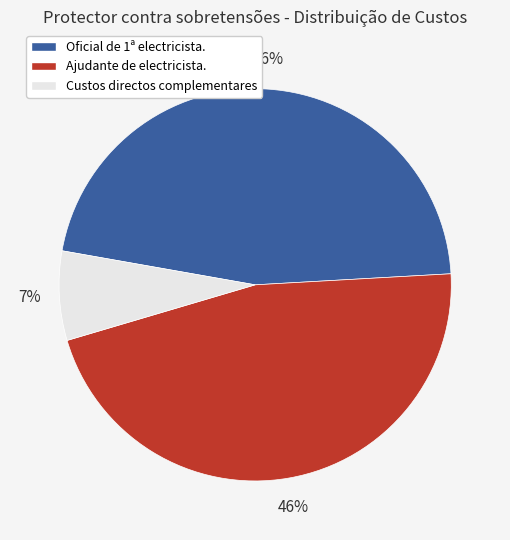

What percentage is the Ajudante de electricista. slice, to the nearest percent?

46%